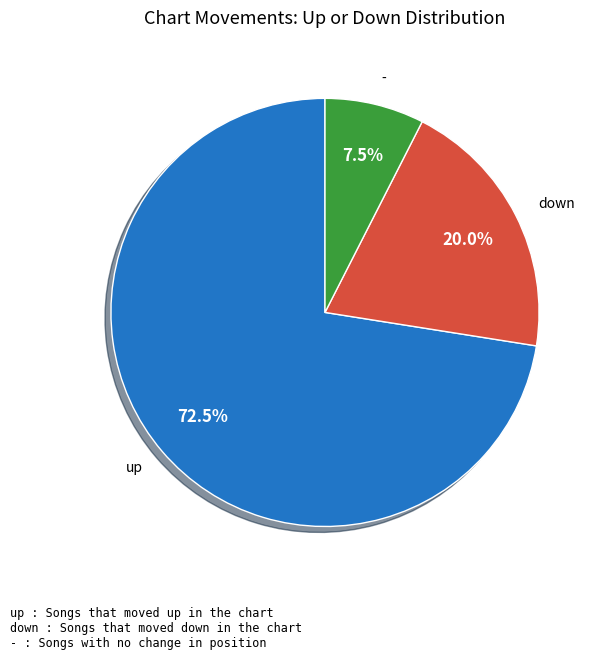

Does any single category account for the majority?

Yes